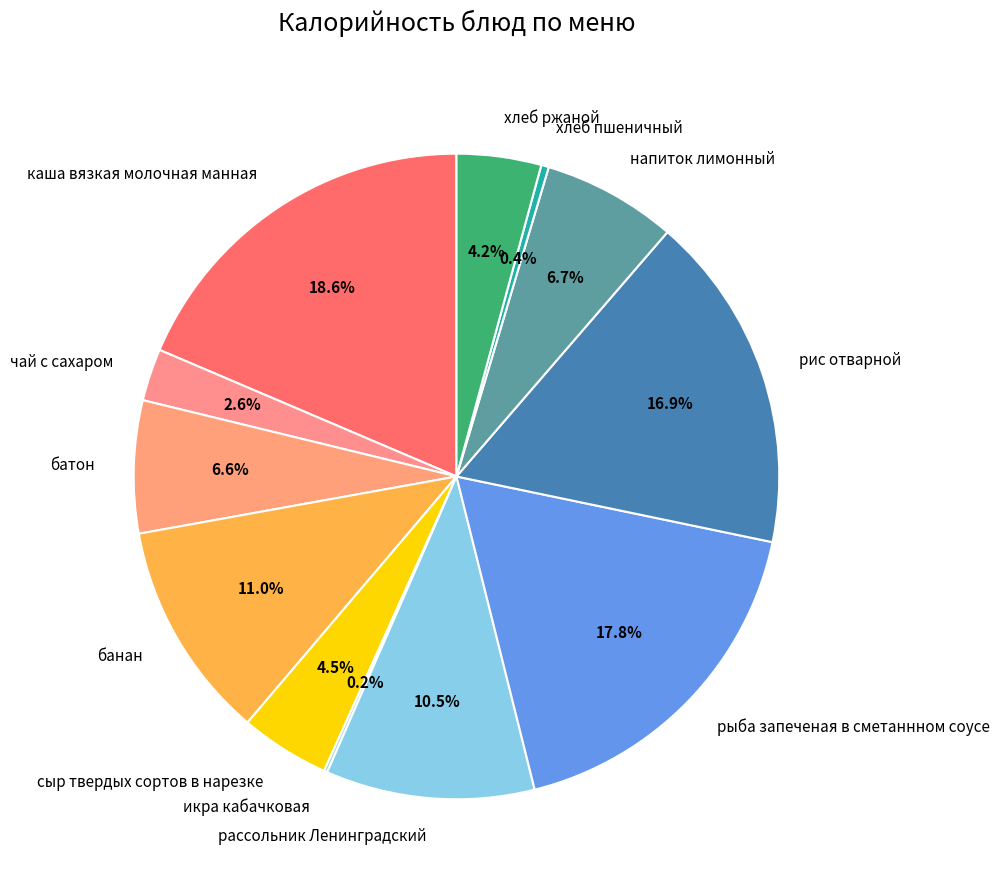

Which category has the biggest portion of the pie?

каша вязкая молочная манная